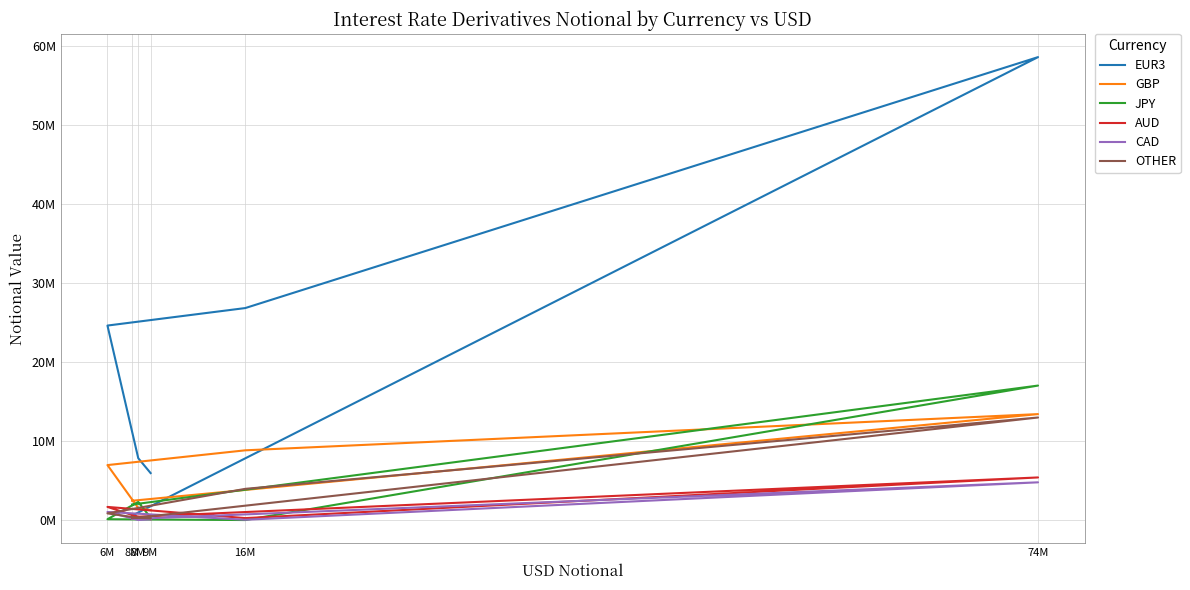

At which category is the sum across all series the highest?

74M